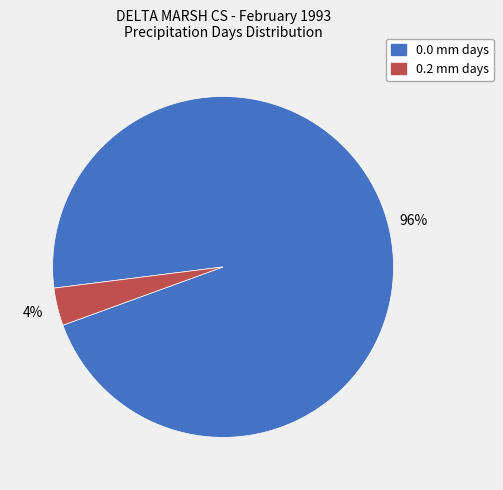

What is the majority slice?

0.0 mm days